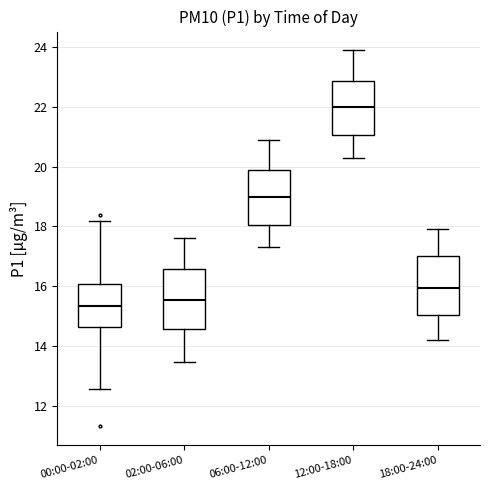

Reading left to right, transcribe this box plot: for each box, give where its median line is, the range the box spans, and where its two whiskers end, as read against the y-axis. The values are not printed on the chart, so give them approximately, as read against the axis.

00:00-02:00: median 15.4, box 14.6 to 16.0, whiskers 12.6 to 18.2
02:00-06:00: median 15.6, box 14.6 to 16.6, whiskers 13.4 to 17.6
06:00-12:00: median 19.0, box 18.0 to 19.8, whiskers 17.4 to 21.0
12:00-18:00: median 22.0, box 21.0 to 22.8, whiskers 20.4 to 24.0
18:00-24:00: median 16.0, box 15.0 to 17.0, whiskers 14.2 to 18.0